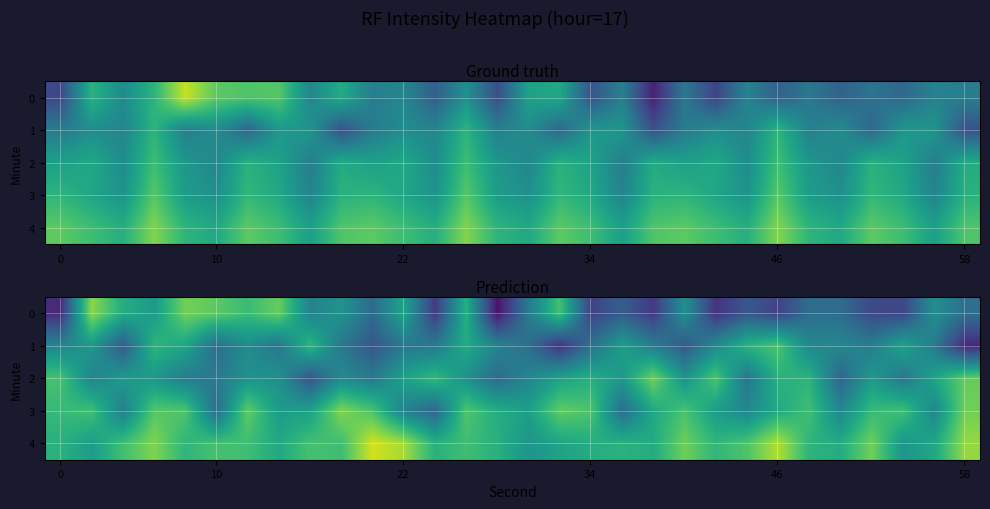

Read the row_2 value at 21.

-126.2